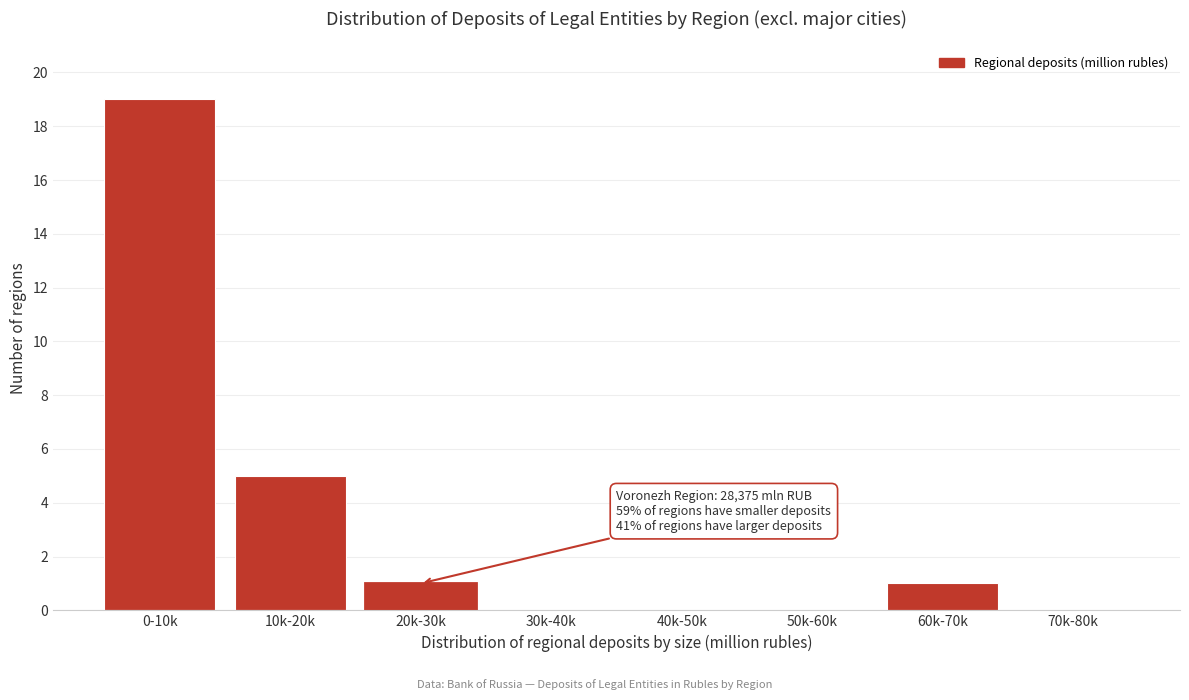

Reading right to left, transcribe all the data shown in this chart.

70k-80k=0	60k-70k=1	50k-60k=0	40k-50k=0	30k-40k=0	20k-30k=1	10k-20k=5	0-10k=19